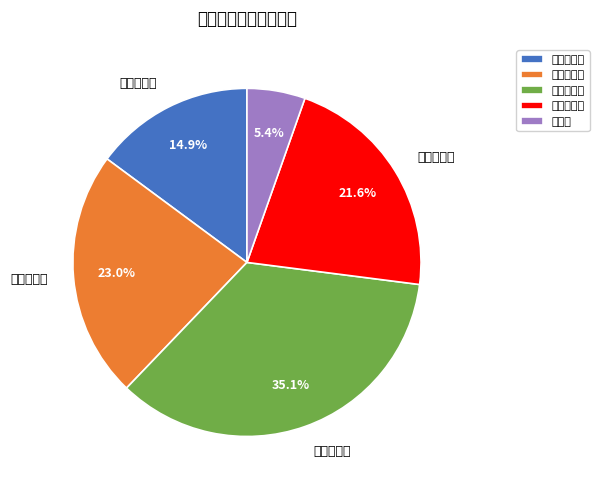

How many segments does this pie chart have?

5